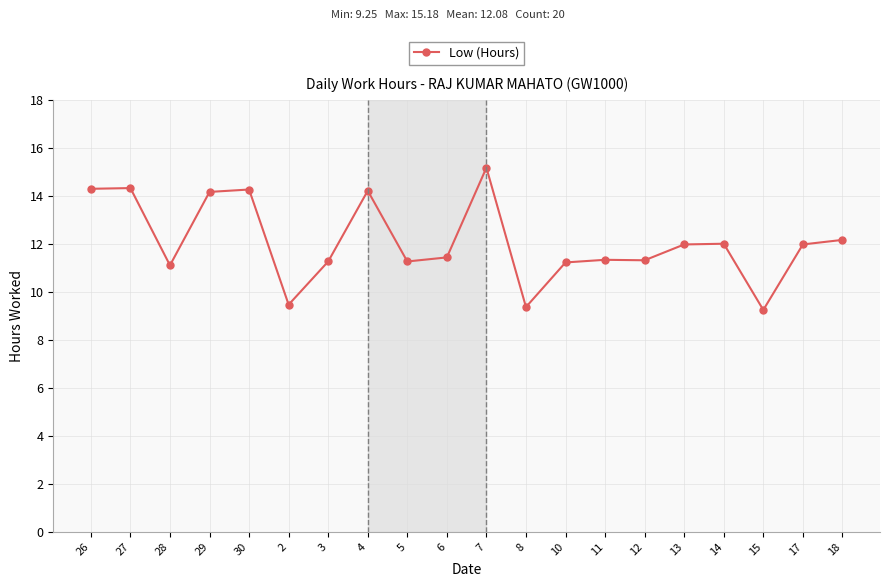

True or false: the data shows 11.3 at 5.

True